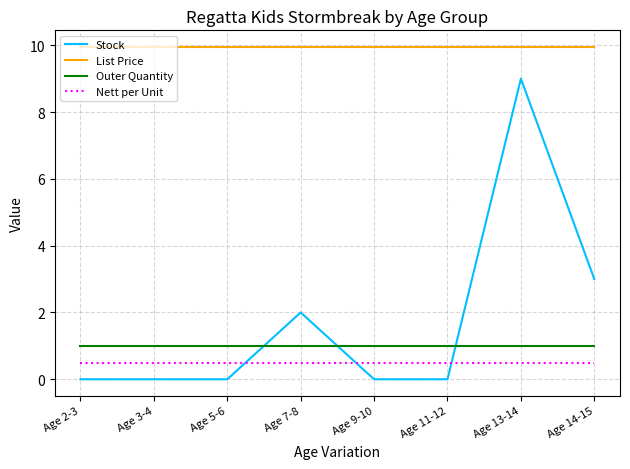

True or false: Nett per Unit and List Price cross at least once.

False